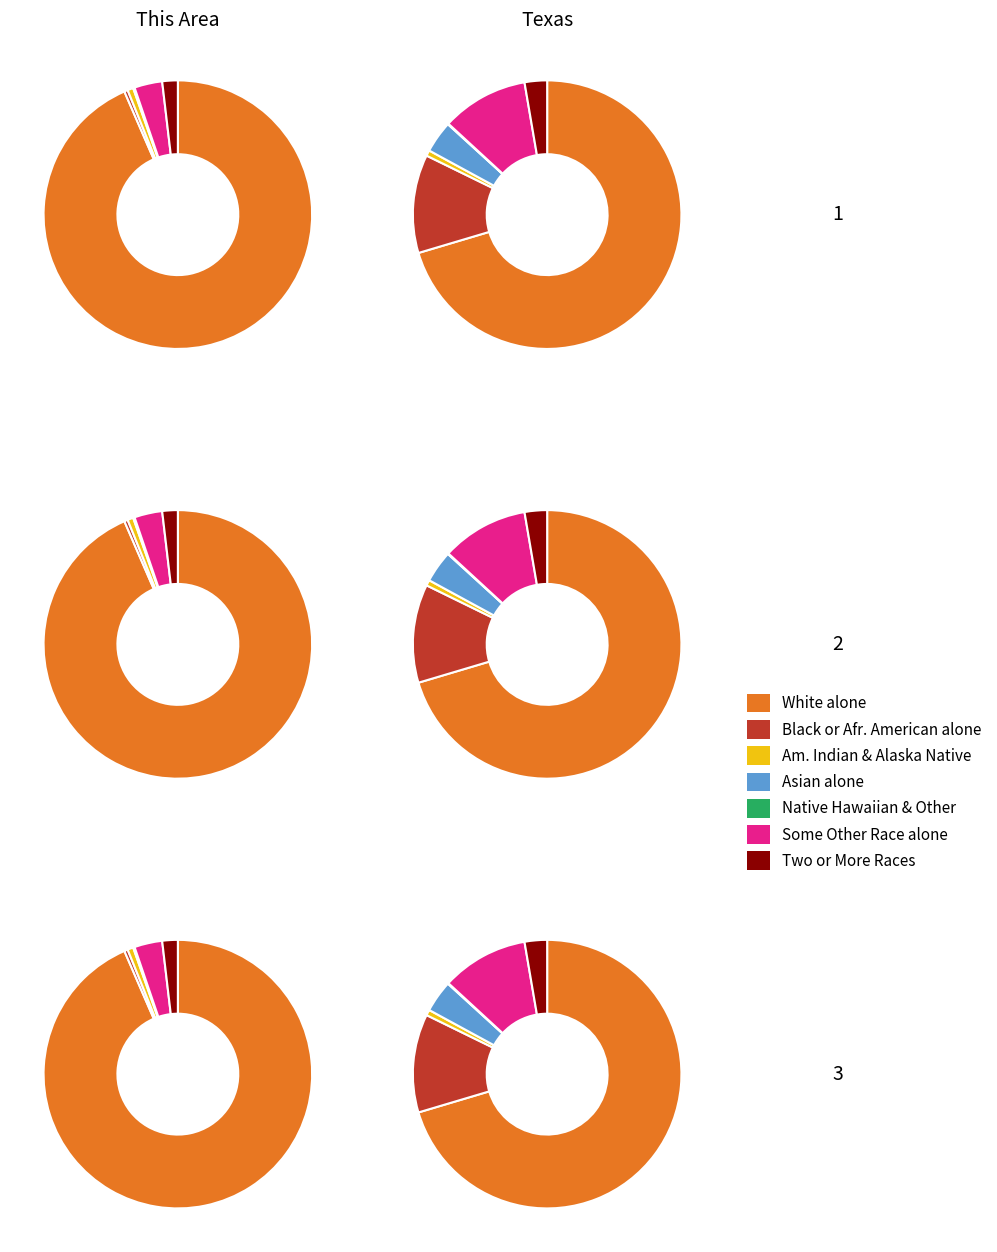

How many slices are in this pie chart?

7